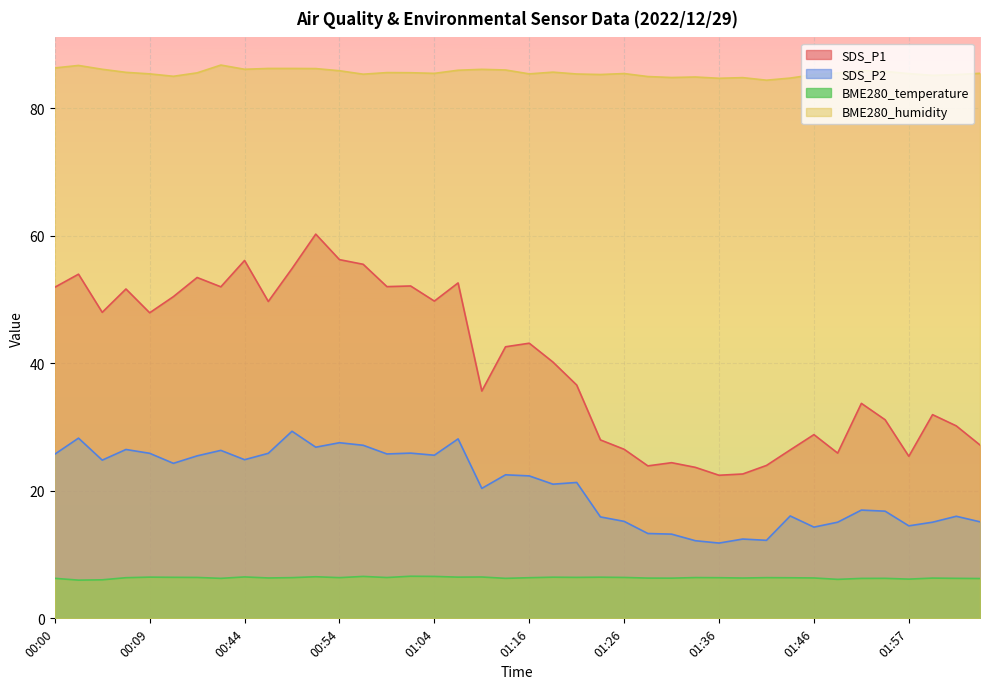

Does the chart display data point markers on the line(s)?

No